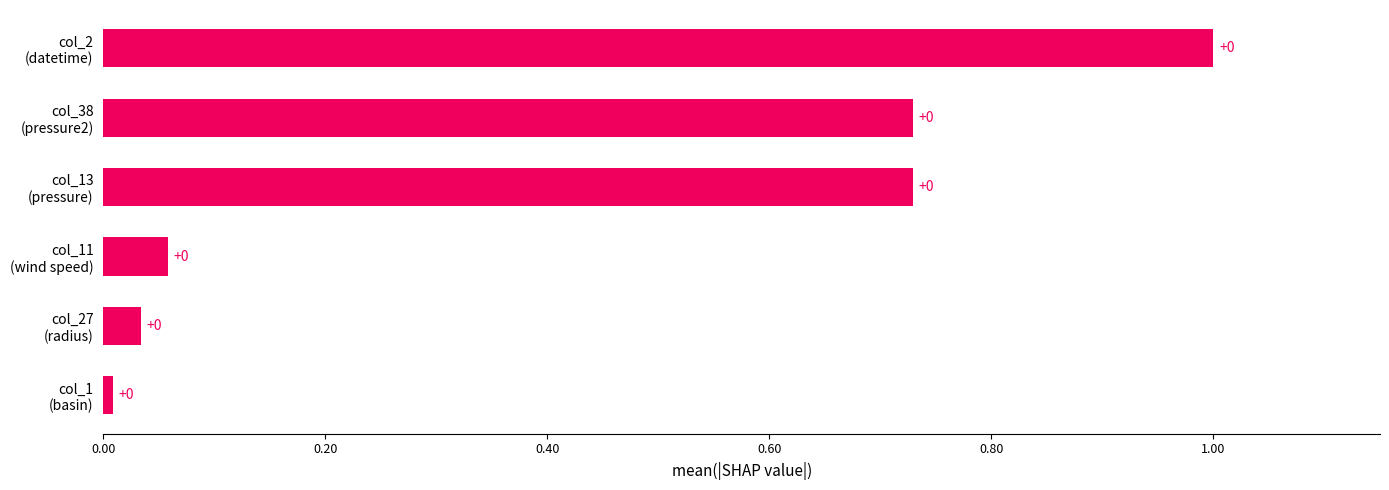

What is the maximum value shown in the chart?

1.0